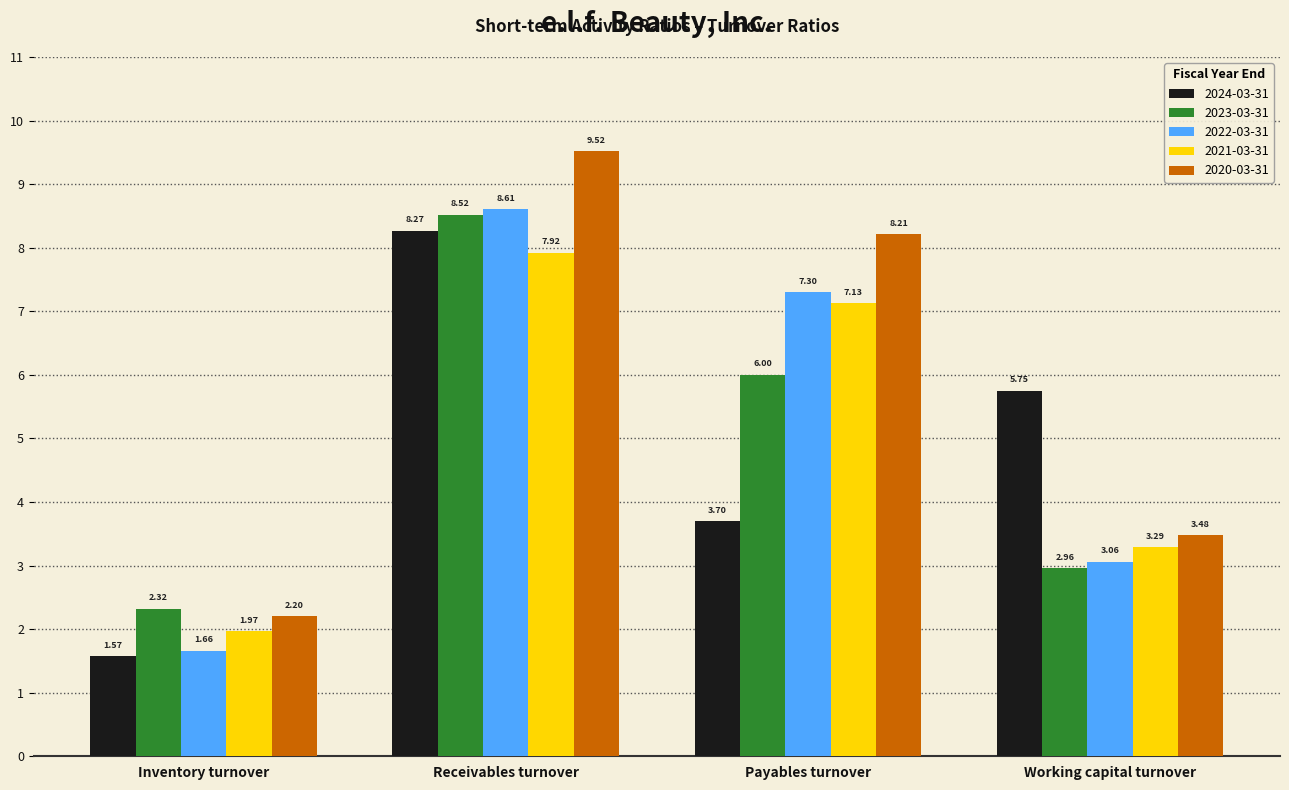

Between Inventory turnover and Working capital turnover, which series saw the biggest shift?

2024-03-31